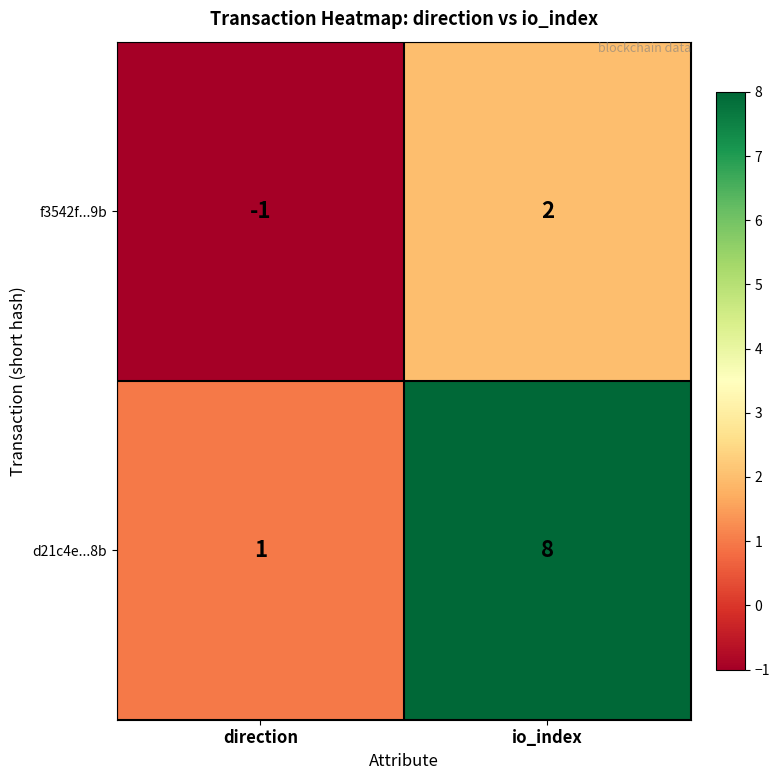

Is it true that d21c4e...8b equals 8 at io_index?

True